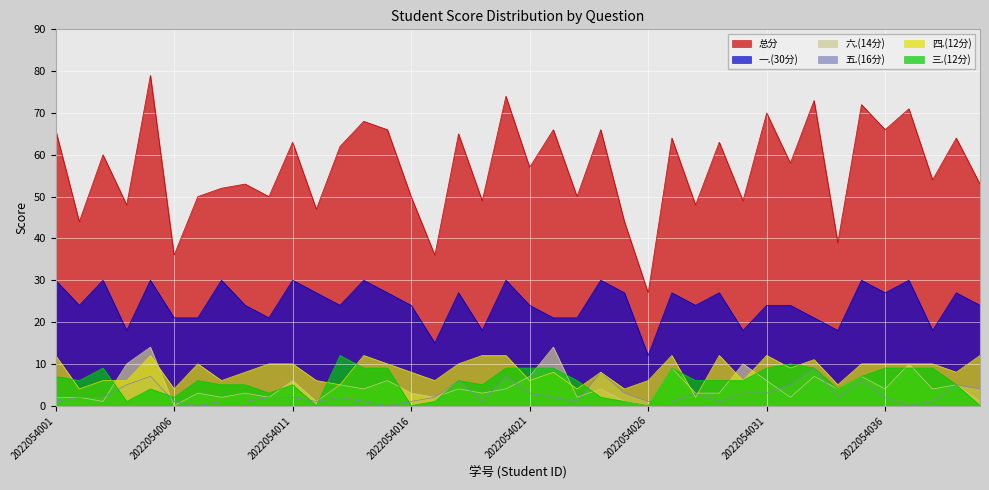

How many data points does each series have?

40